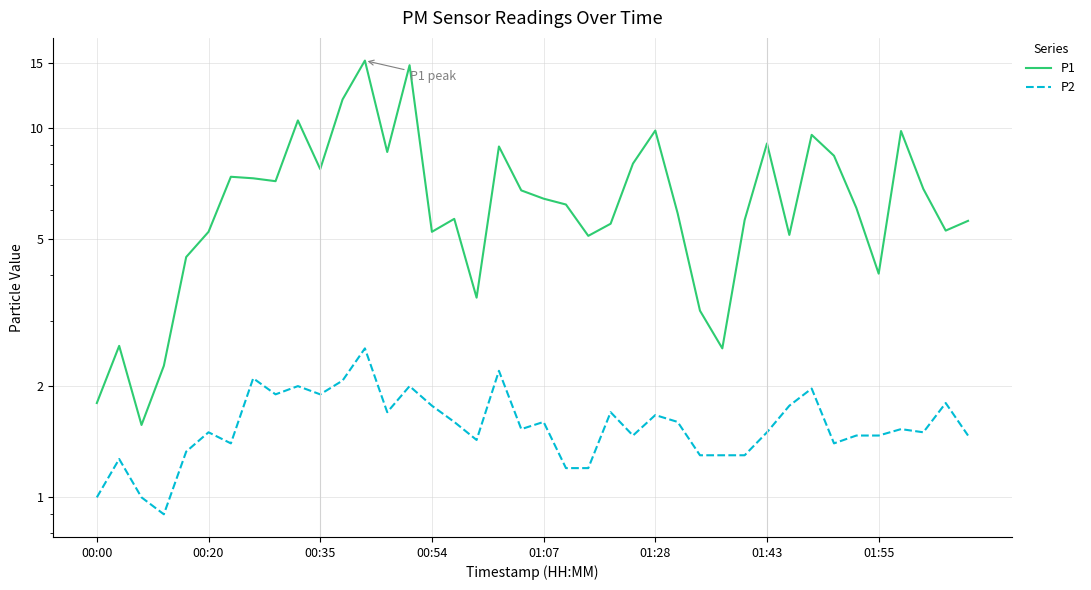

At which label is P2 closest to 1?

00:00